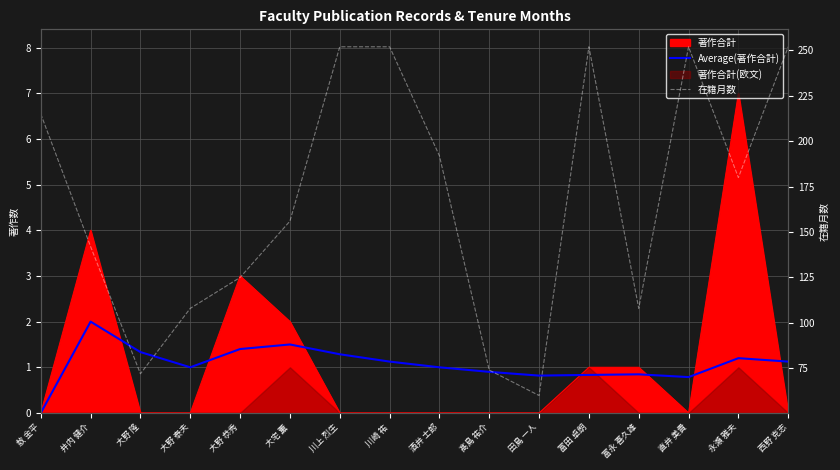

How many positive values does the Average(著作合計) series have?

15